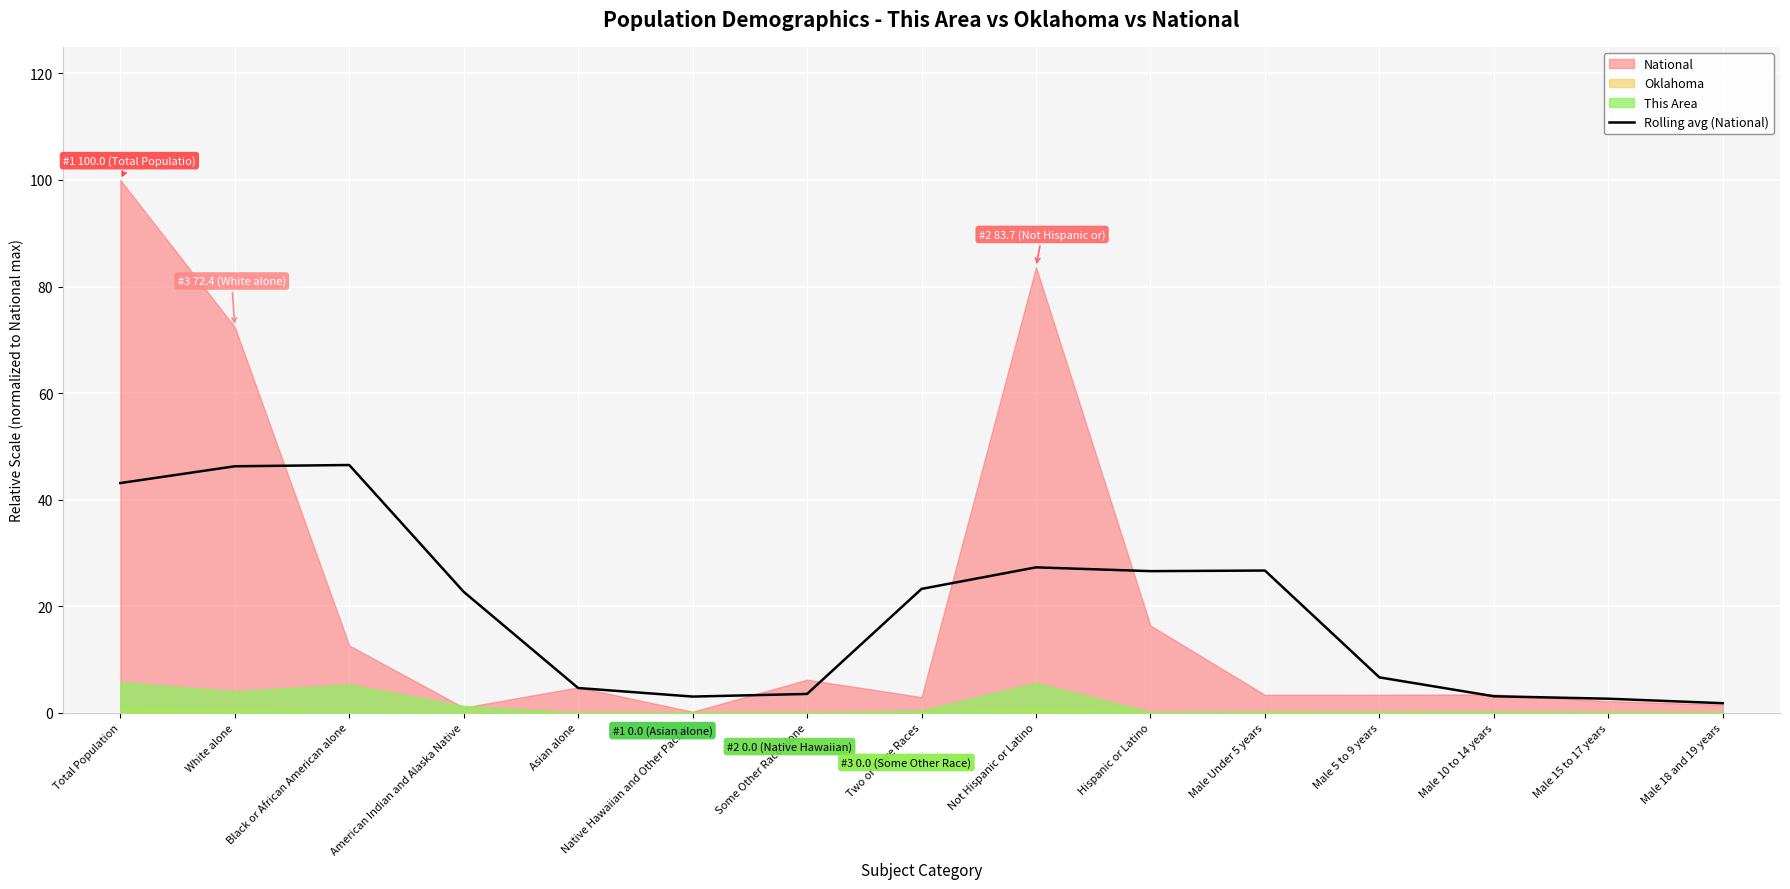

What is the value of the 14th point from the left?

2.6